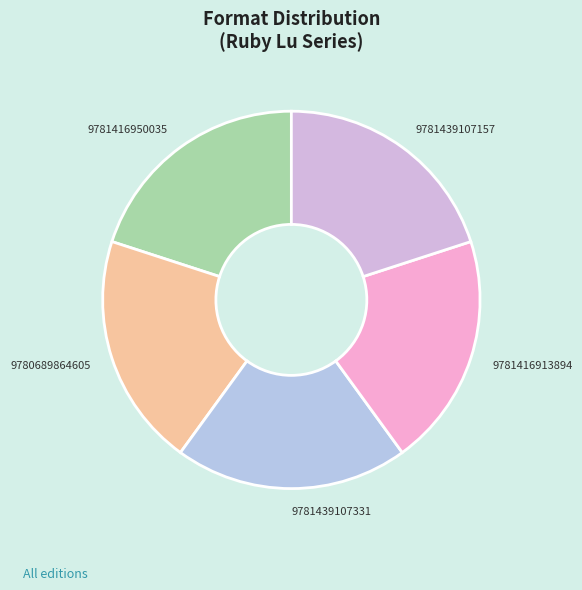

Is there any slice that represents more than half of the pie?

No